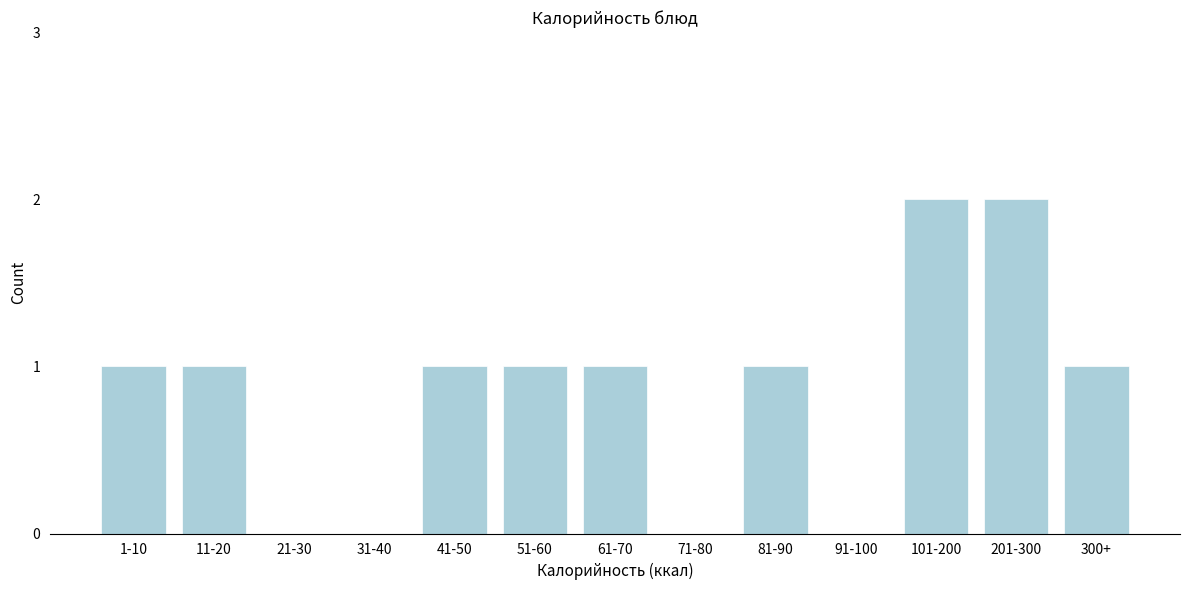

Reading right to left, transcribe all the data shown in this chart.

300+=1	201-300=2	101-200=2	91-100=0	81-90=1	71-80=0	61-70=1	51-60=1	41-50=1	31-40=0	21-30=0	11-20=1	1-10=1